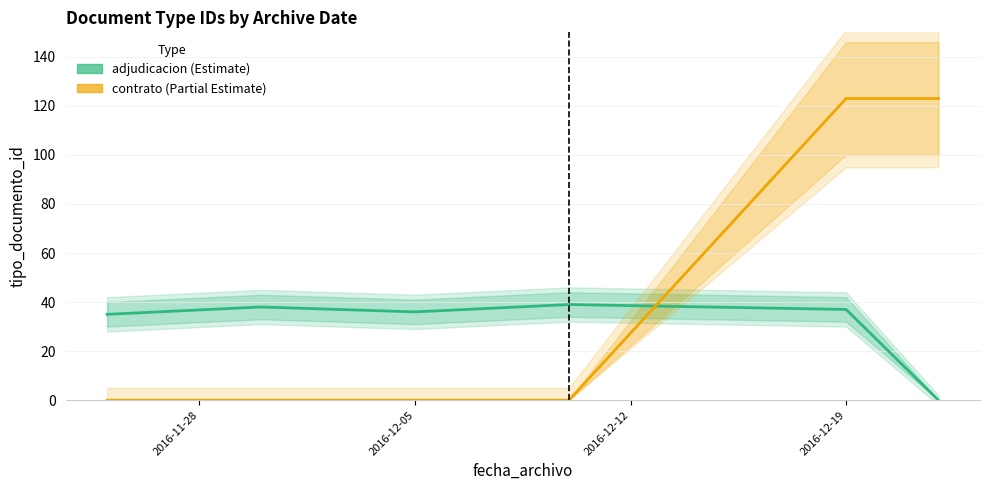

Which series has the largest total across all categories?

contrato